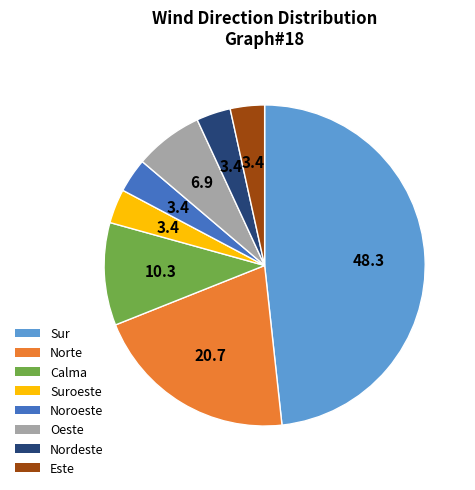

Which slice is the largest?

Sur